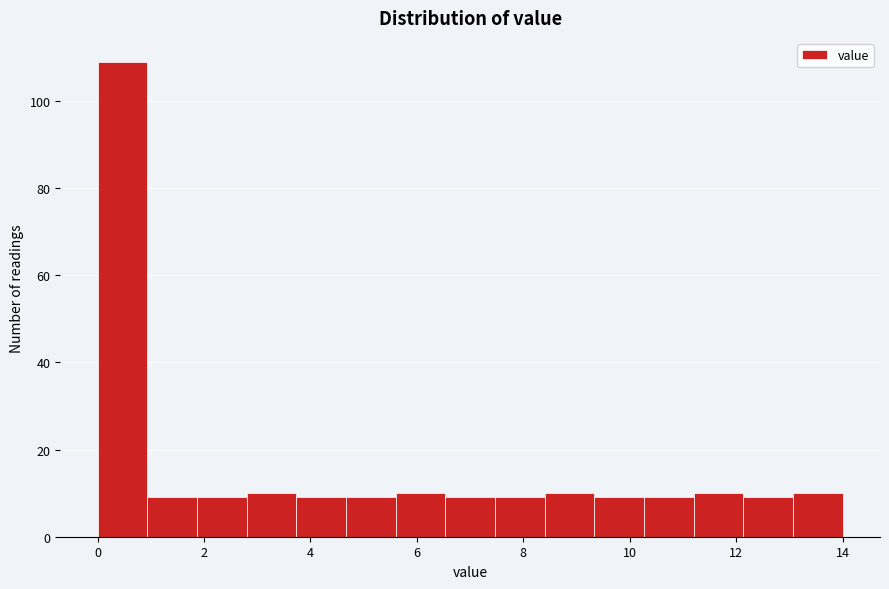

Reading left to right, transcribe this chart: for each bar, give the range it covers on the x-axis and its height. Neither the bar edges nor the heights are printed on the chart, so give them approximately, as read against the axes.

0.0 to 1.0: 110
1.0 to 1.8: 10
1.8 to 2.8: 10
2.8 to 3.8: 10
3.8 to 4.6: 10
4.6 to 5.6: 10
5.6 to 6.6: 10
6.6 to 7.4: 10
7.4 to 8.4: 10
8.4 to 9.4: 10
9.4 to 10.2: 10
10.2 to 11.2: 10
11.2 to 12.2: 10
12.2 to 13.0: 10
13.0 to 14.0: 10